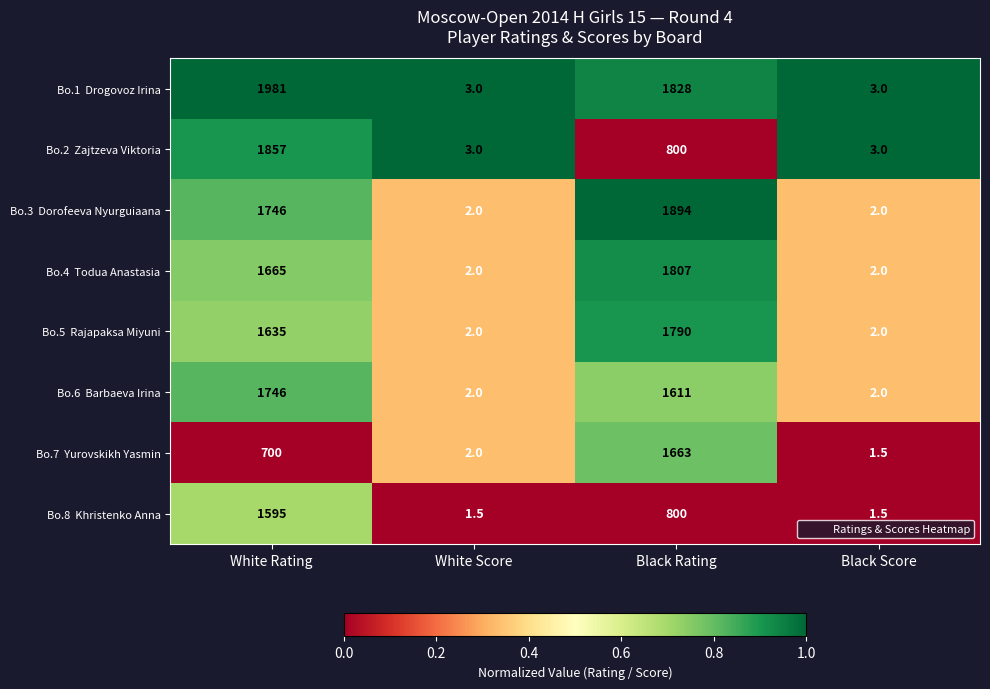

What is the maximum value shown in the chart?

1981.0